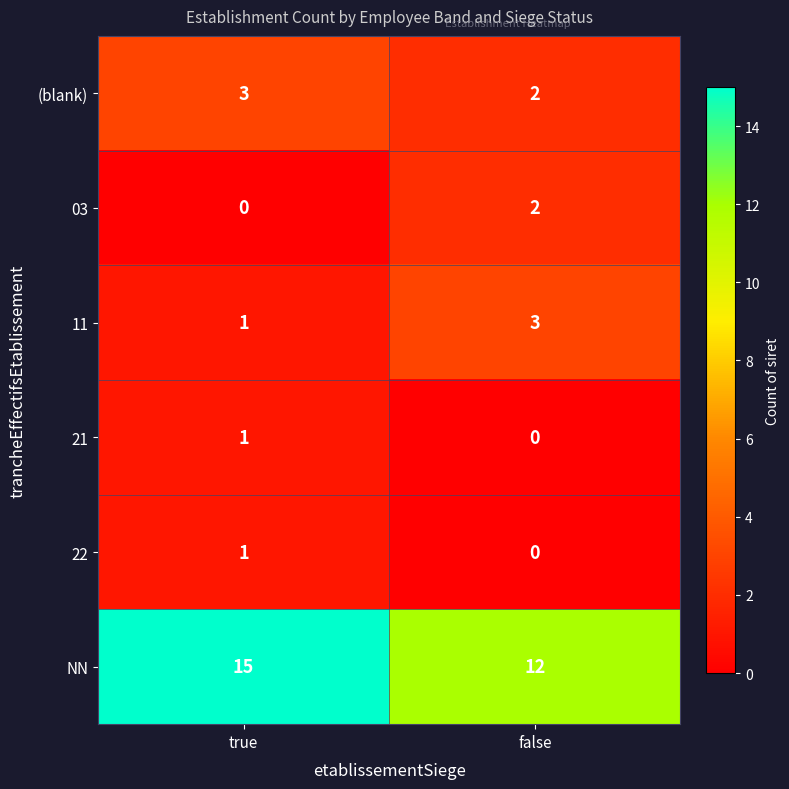

Reading right to left, transcribe all the data shown in this chart.

(blank): 2	3
03: 2	0
11: 3	1
21: 0	1
22: 0	1
NN: 12	15